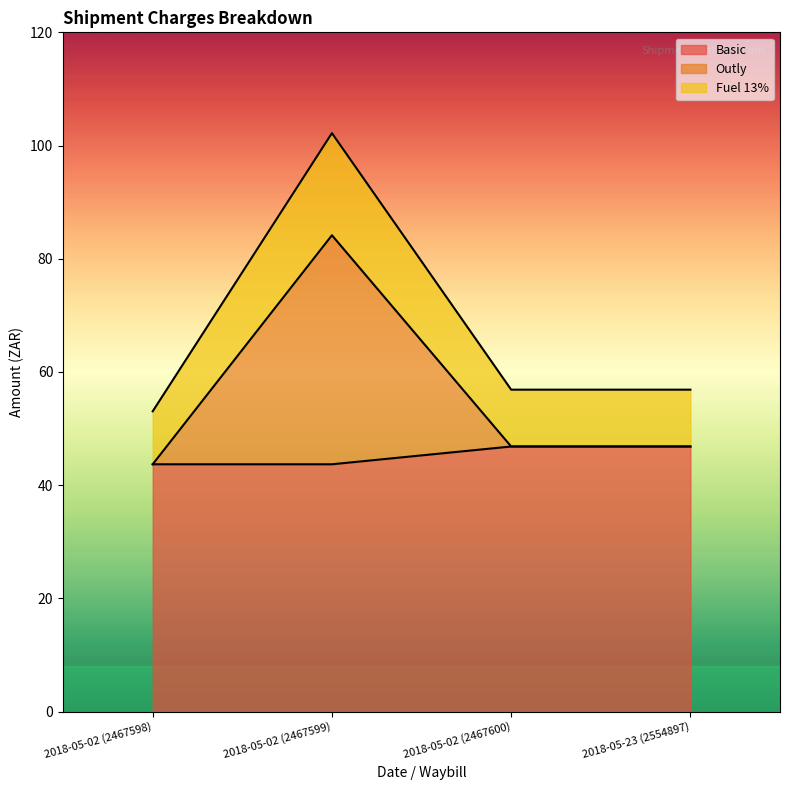

What value does the Outly series have at 2018-05-23 (2554897)?

46.8